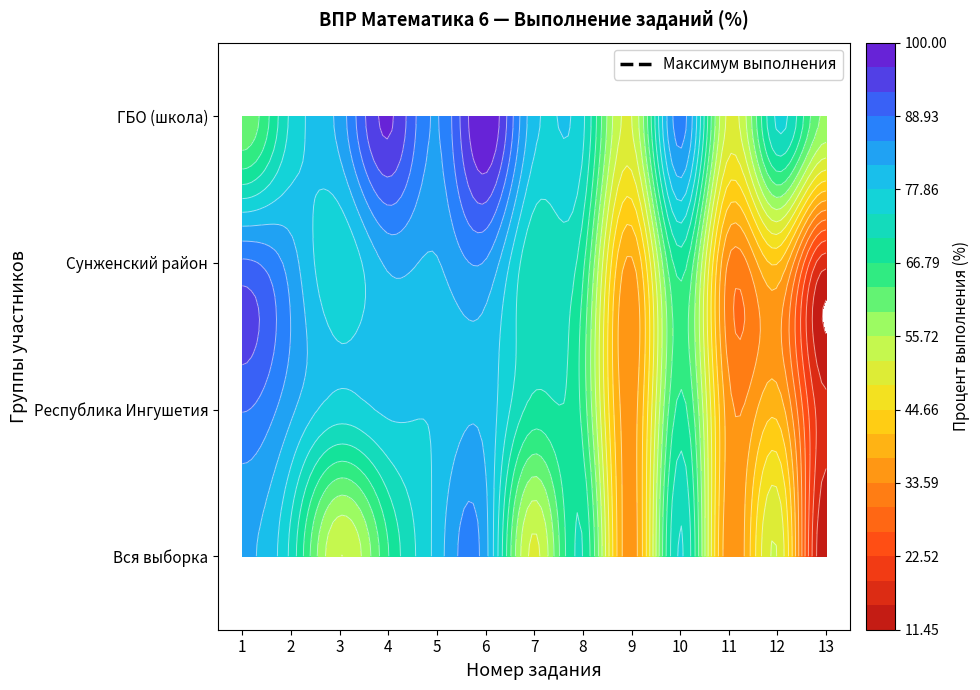

Which has a higher value, 6 or 13?

6